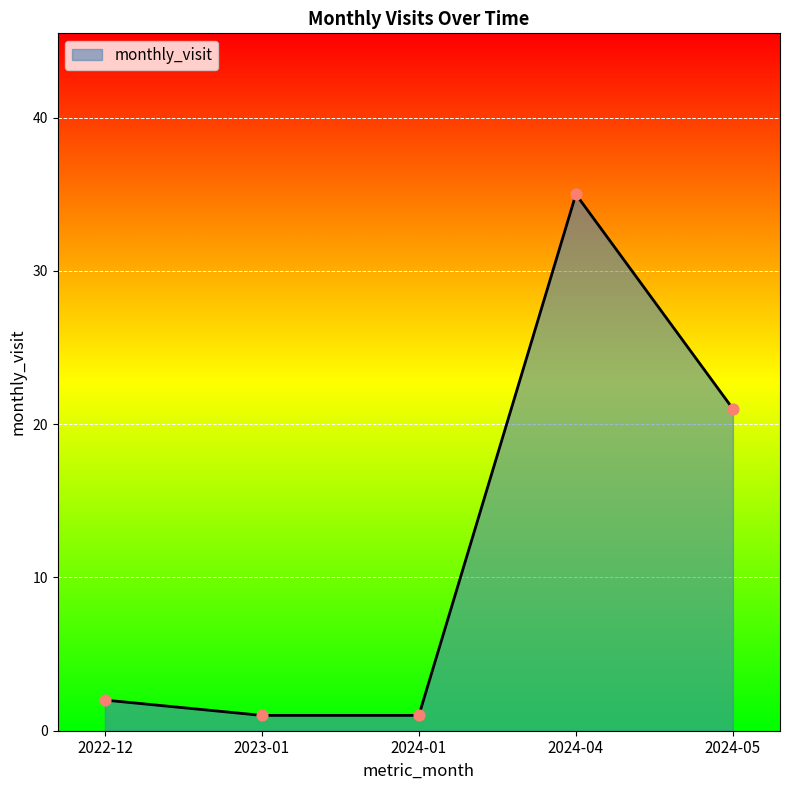

Which has a higher value, 2024-04 or 2024-01?

2024-04